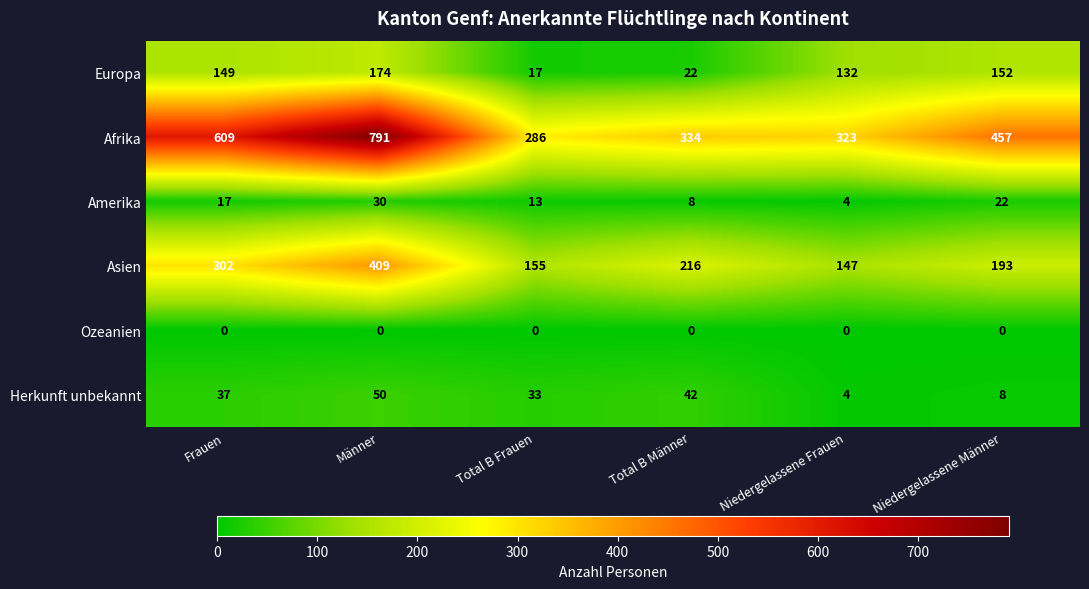

Rank the series by their maximum value, from lowest to highest.

Ozeanien, Amerika, Herkunft unbekannt, Europa, Asien, Afrika